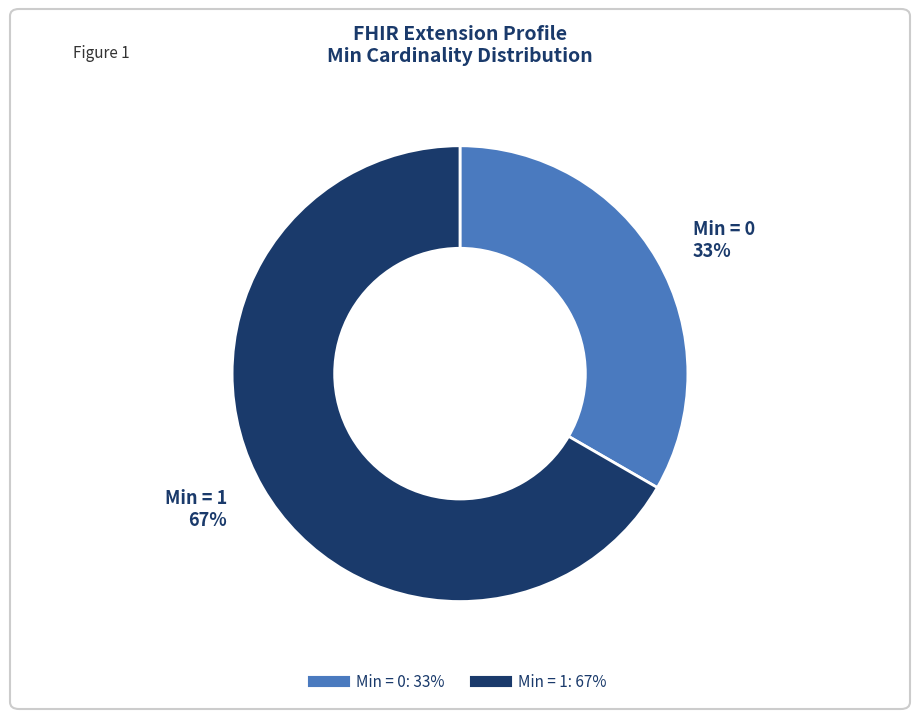

Does any single category account for the majority?

Yes